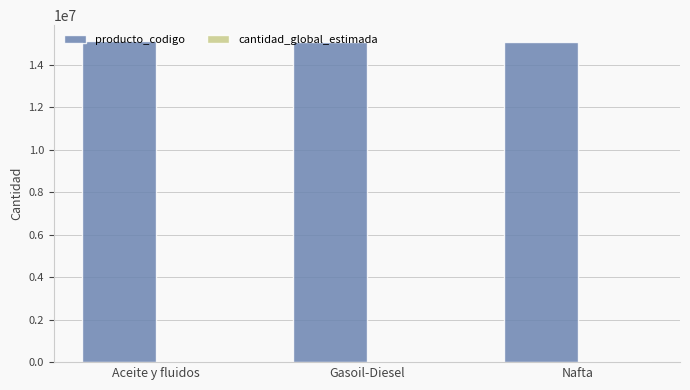

Which series has the largest total across all categories?

producto_codigo